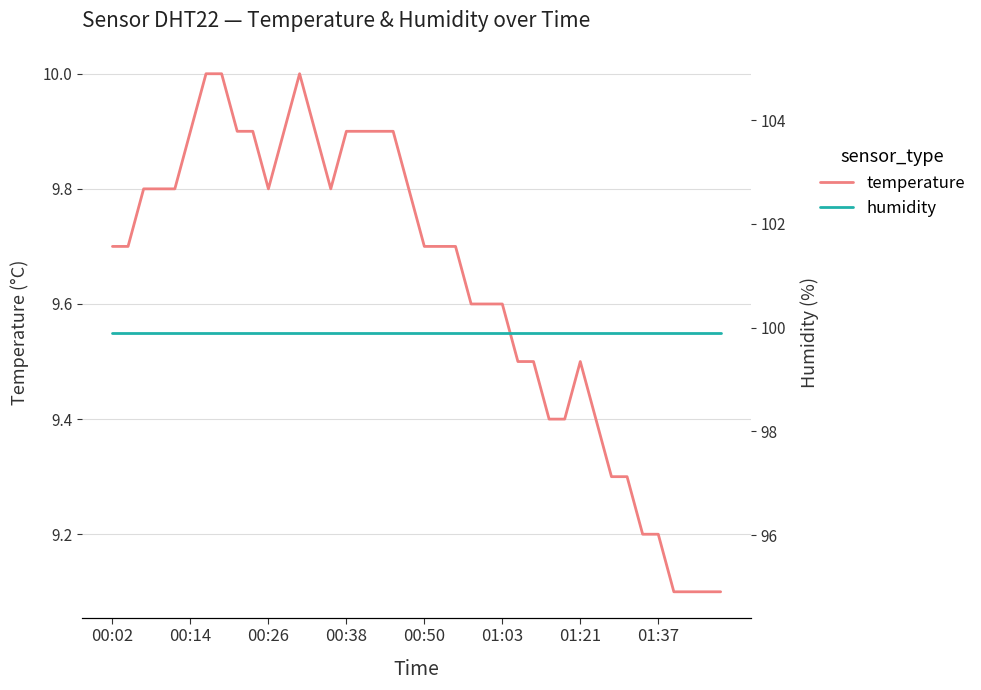

True or false: humidity and temperature cross at least once.

False